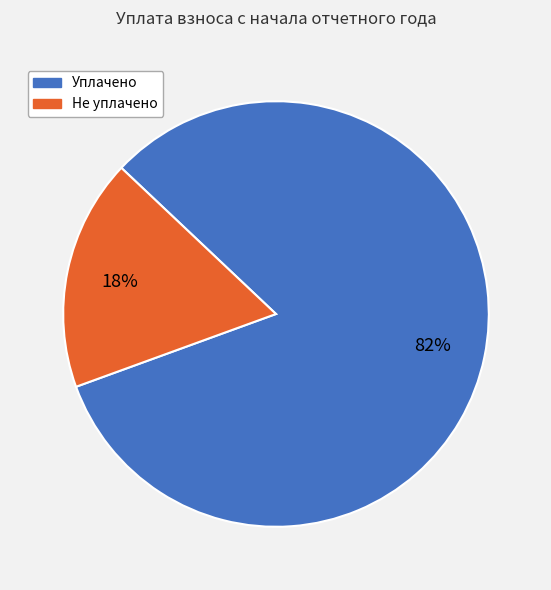

To the nearest percent, what is the average slice percentage?

50%